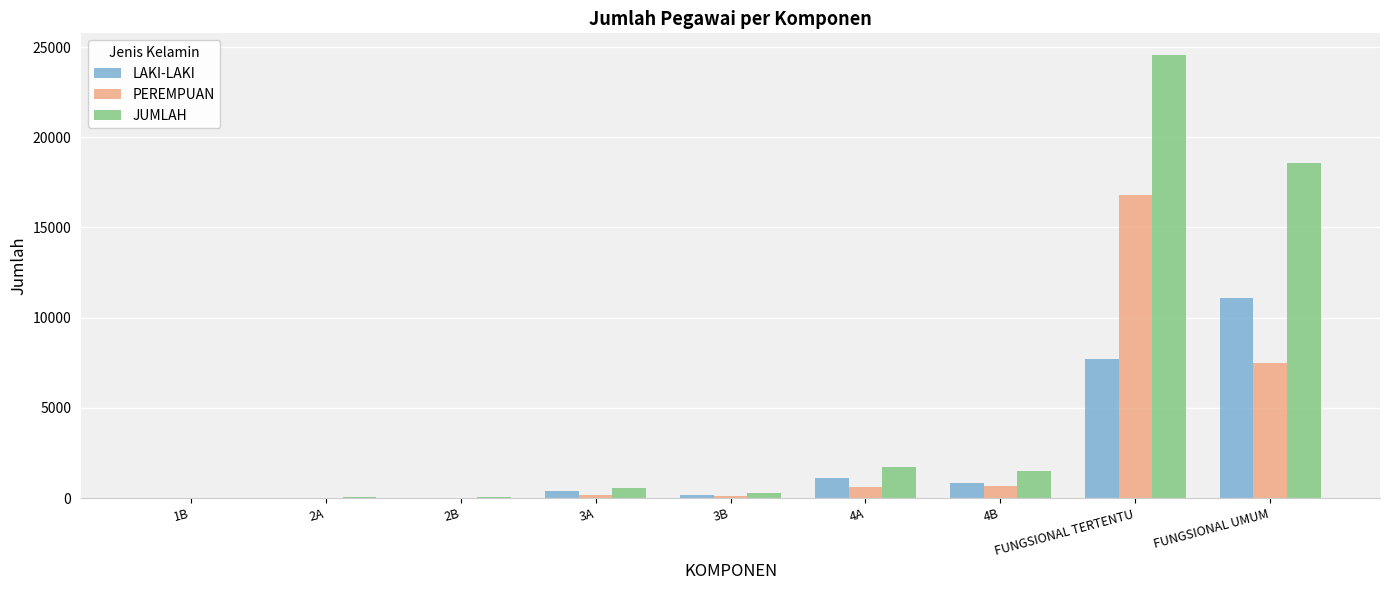

What is the spread (max minus min) of values at 2A?

29